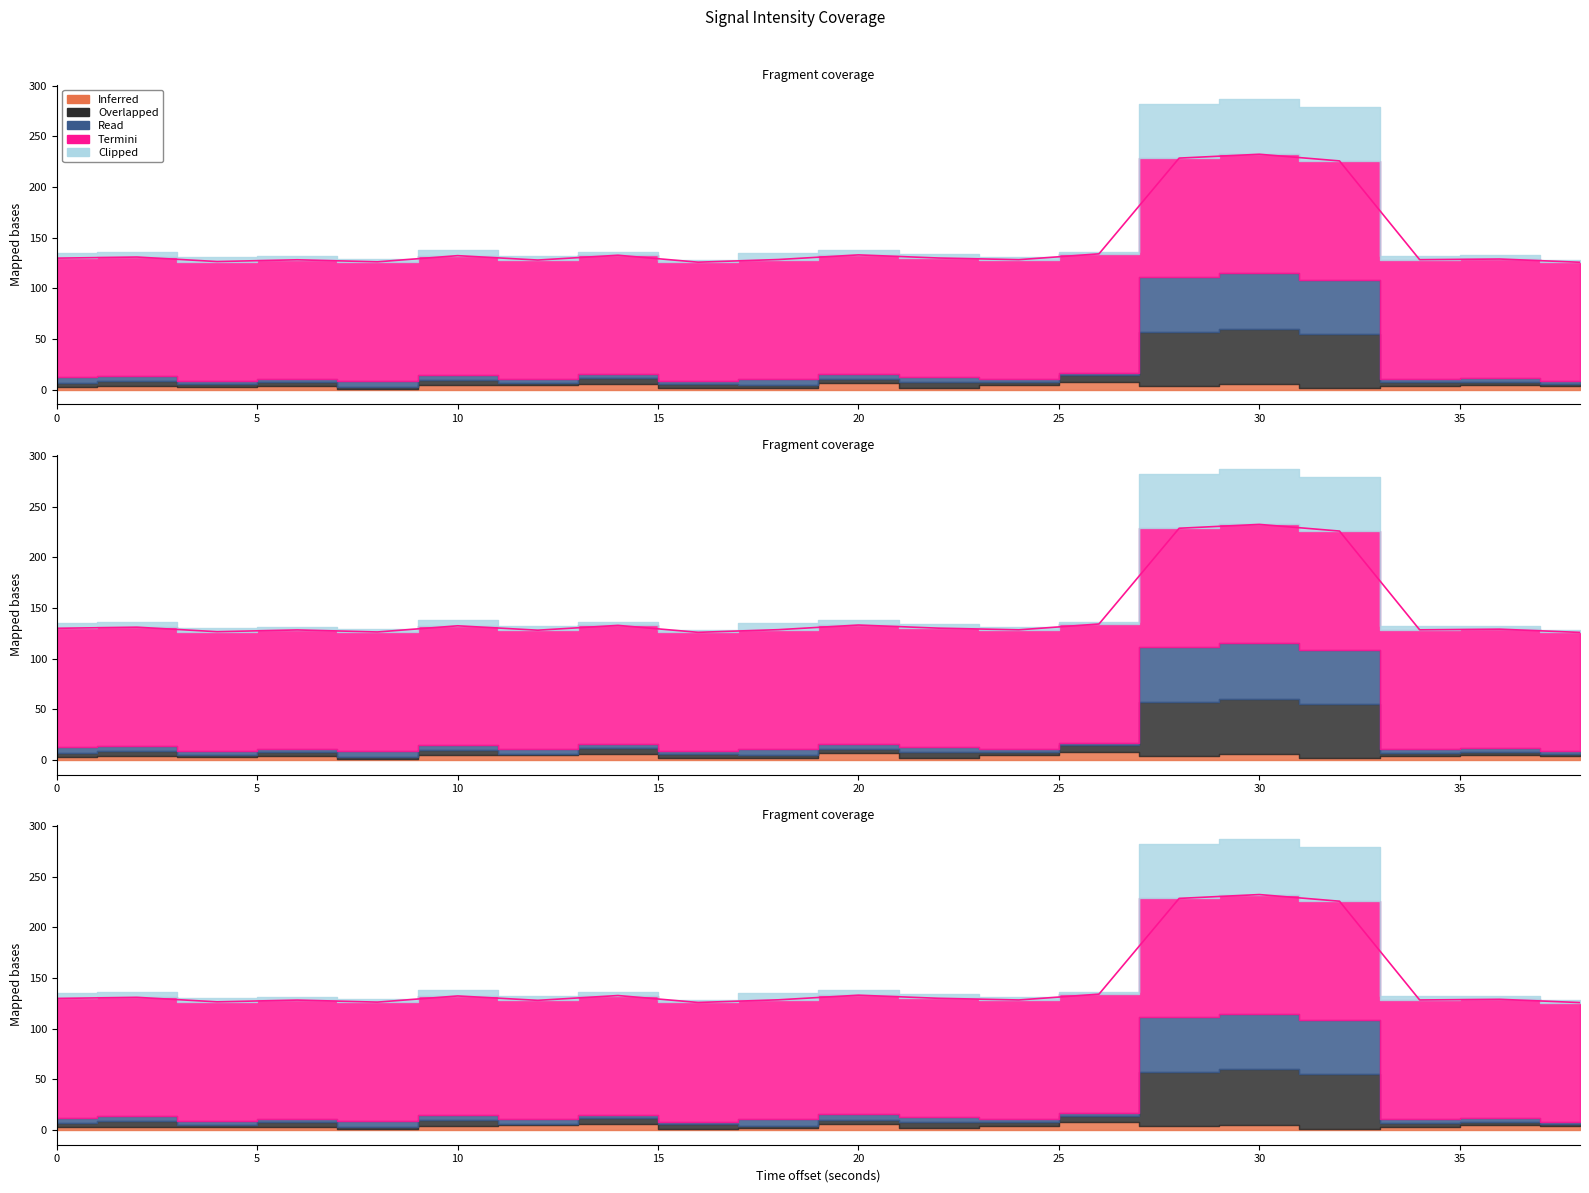

True or false: Clipped and Overlapped intersect in this chart.

False